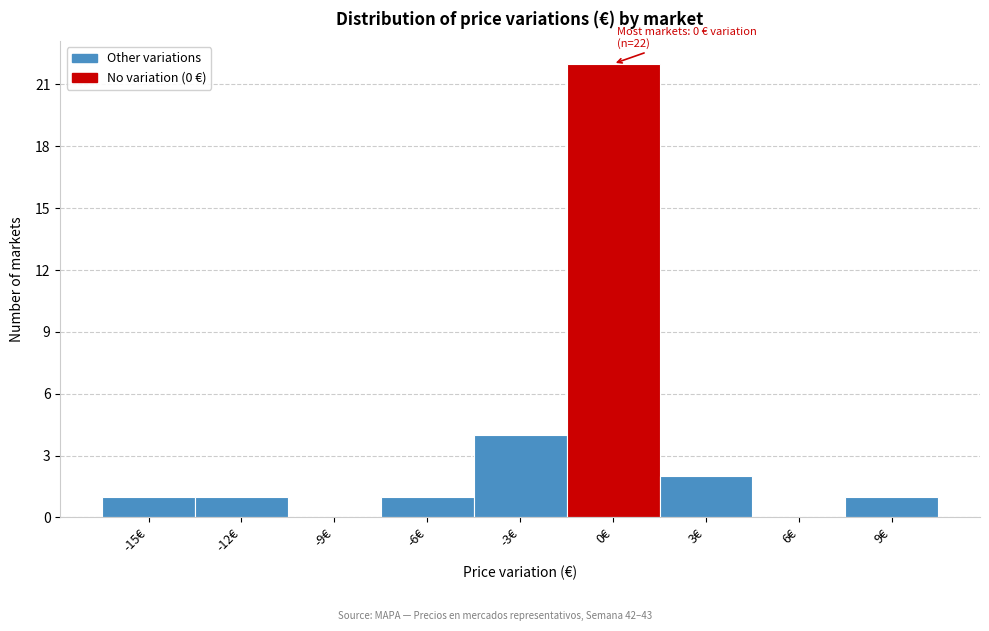

Reading right to left, transcribe all the data shown in this chart.

9€=1	6€=0	3€=2	0€=22	-3€=4	-6€=1	-9€=0	-12€=1	-15€=1